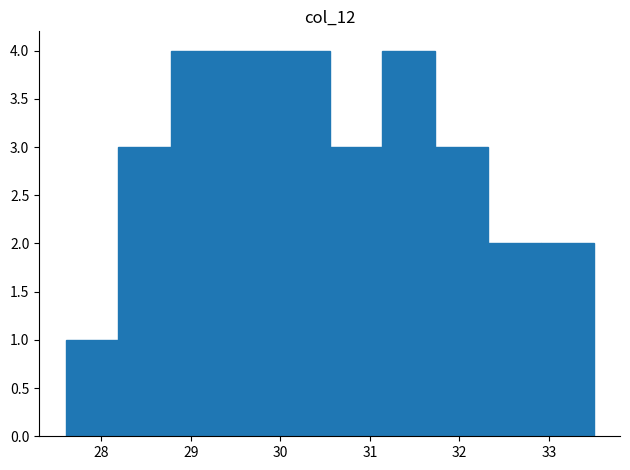

How tall is the bar that spans 28.19 to 28.78 on the x-axis? Neither the bar edges nor the heights are printed on the chart, so give them approximately, as read against the axes.

3